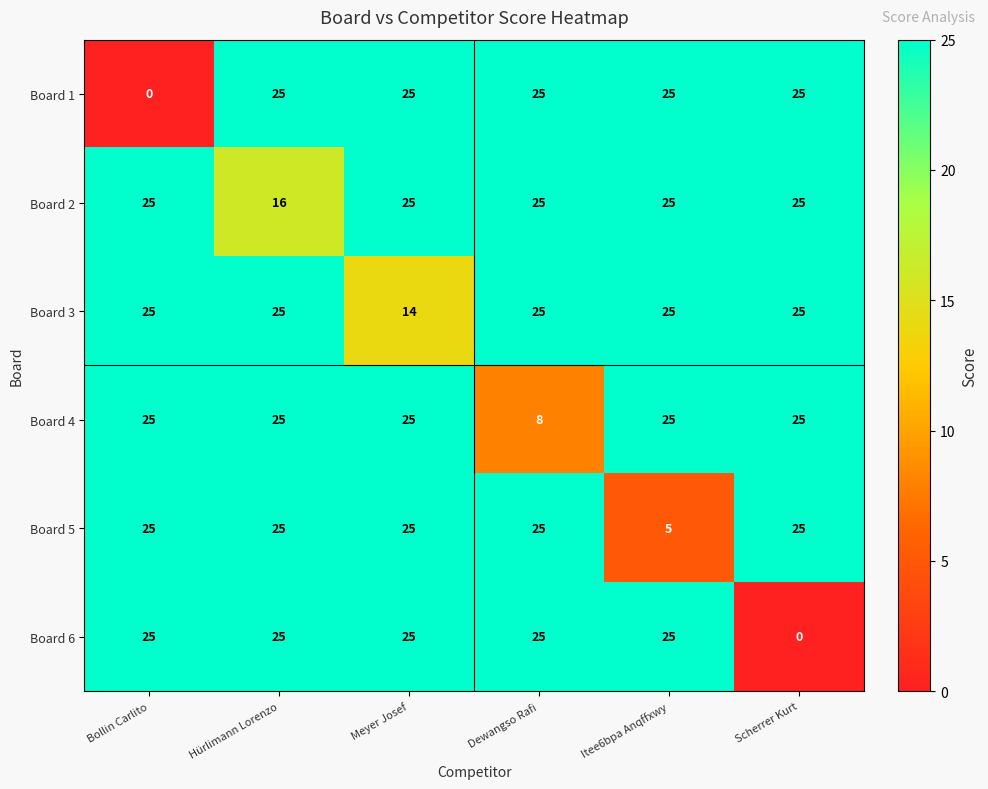

What is the minimum value for Board 2?

16